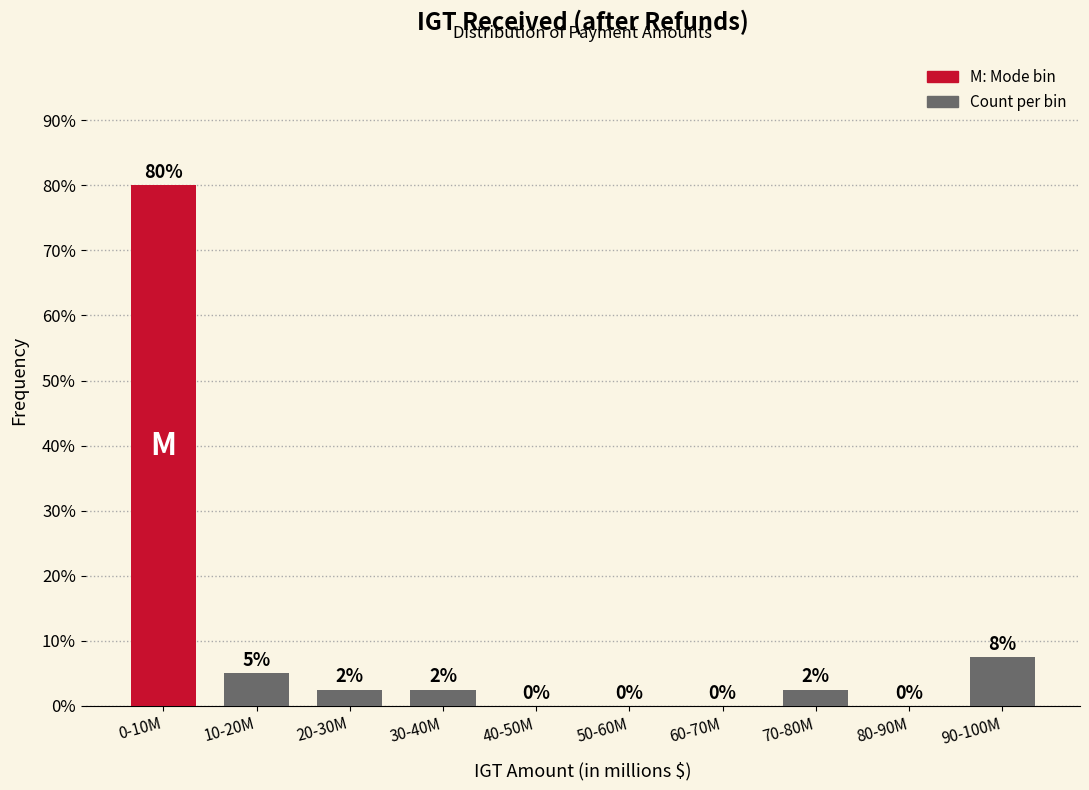

What is the greatest value displayed?

80.0